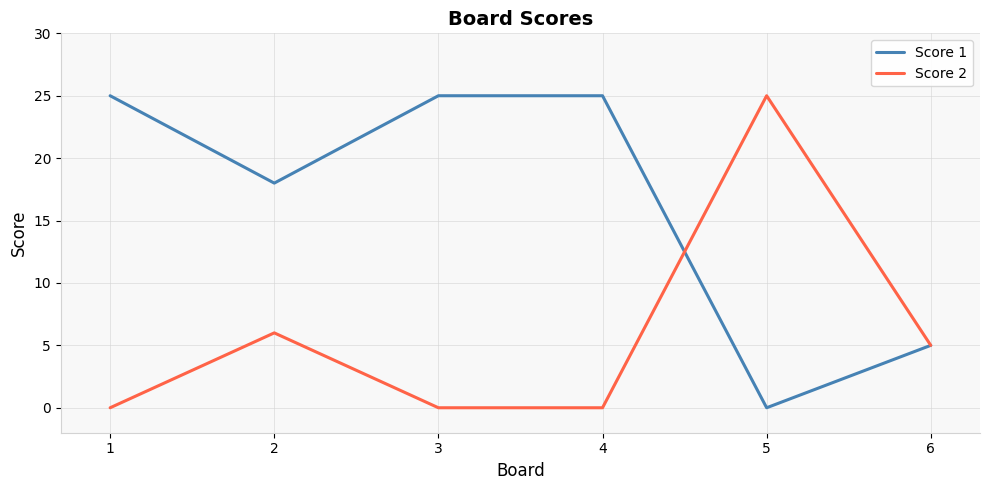

Reading right to left, list all the values displayed in this chart.

Score 1: 6=5	5=0	4=25	3=25	2=18	1=25
Score 2: 6=5	5=25	4=0	3=0	2=6	1=0